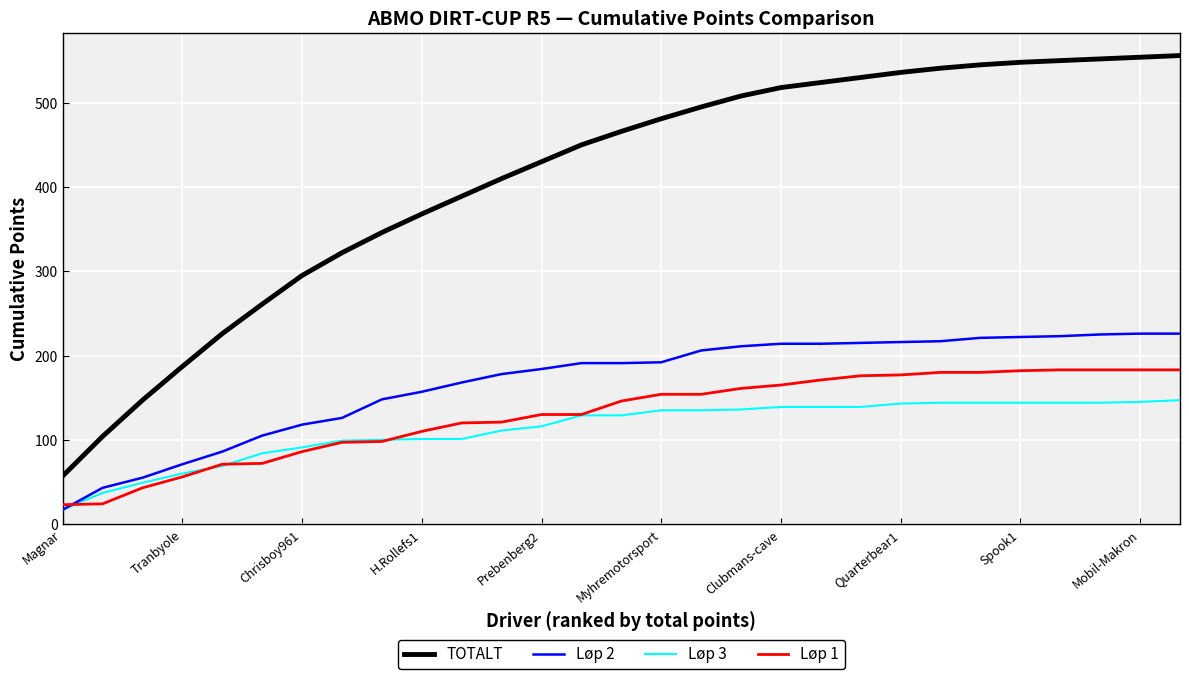

What is the smallest value displayed?

17